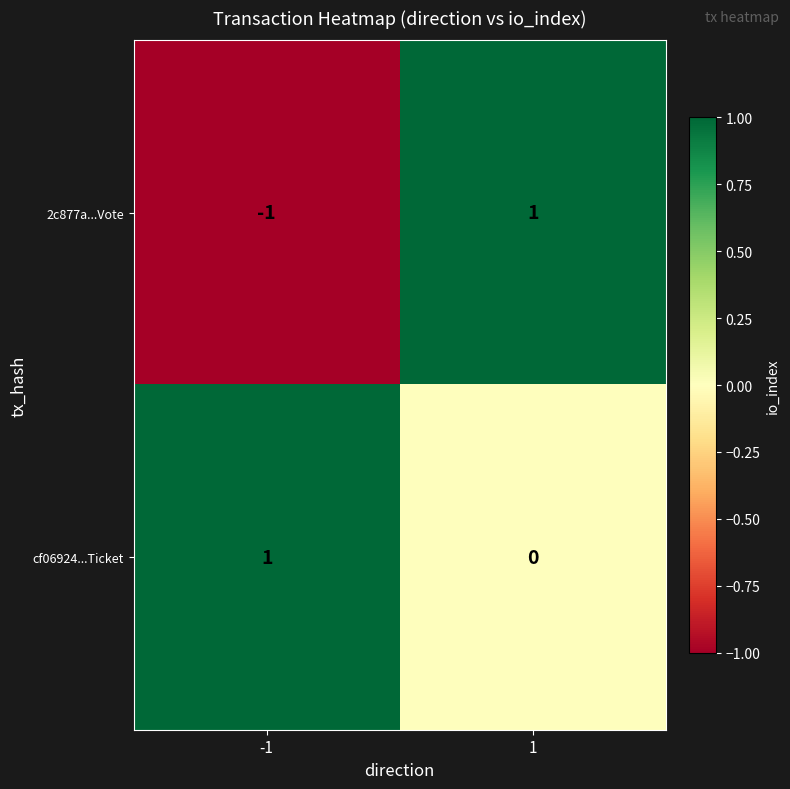

Reading right to left, list all the values displayed in this chart.

2c877a...Vote: 1	-1
cf06924...Ticket: 0	1